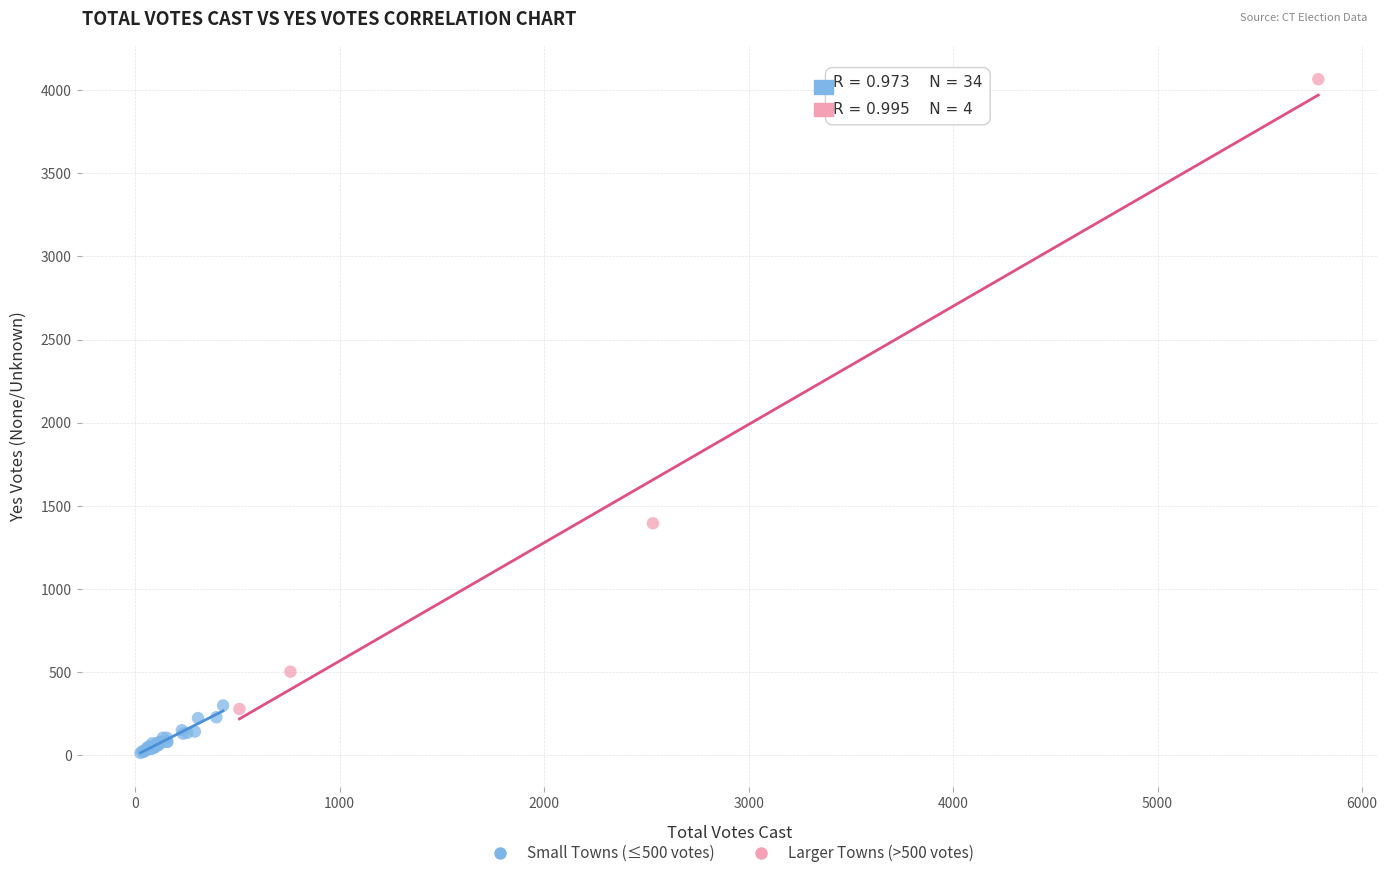

Which series contains the lowest Y value?

Small Towns (≤500 votes)